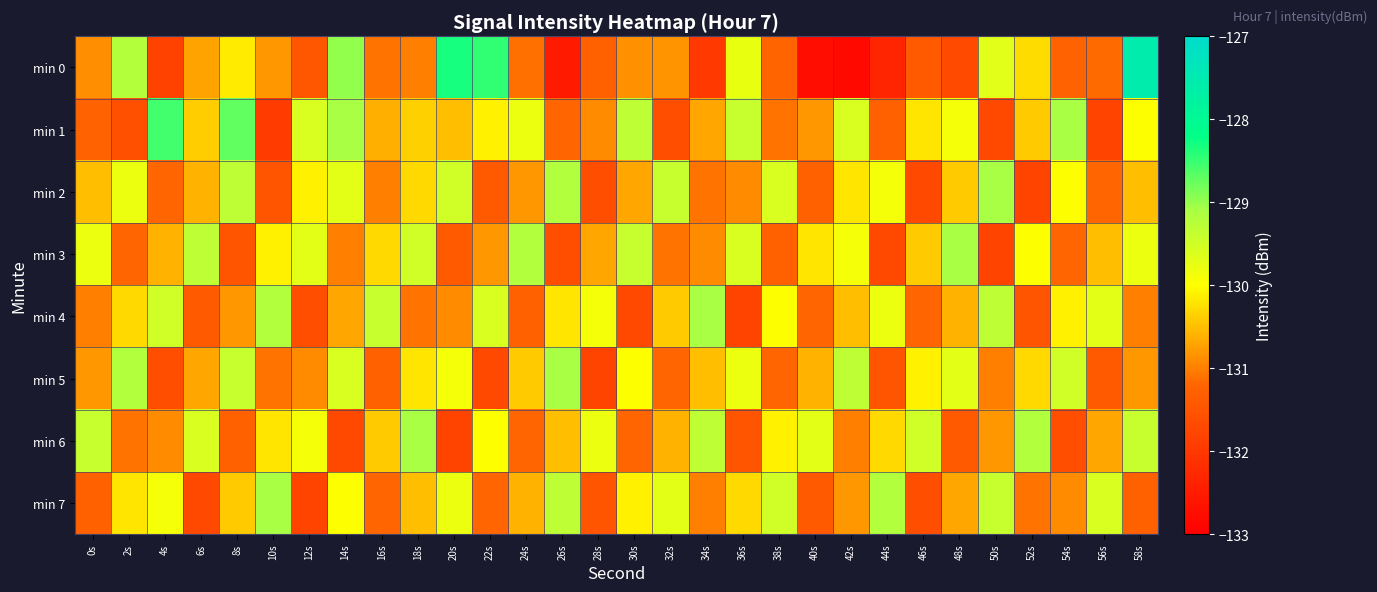

List the series in order of their peak value, lowest first.

min 2, min 3, min 4, min 5, min 6, min 7, min 1, min 0